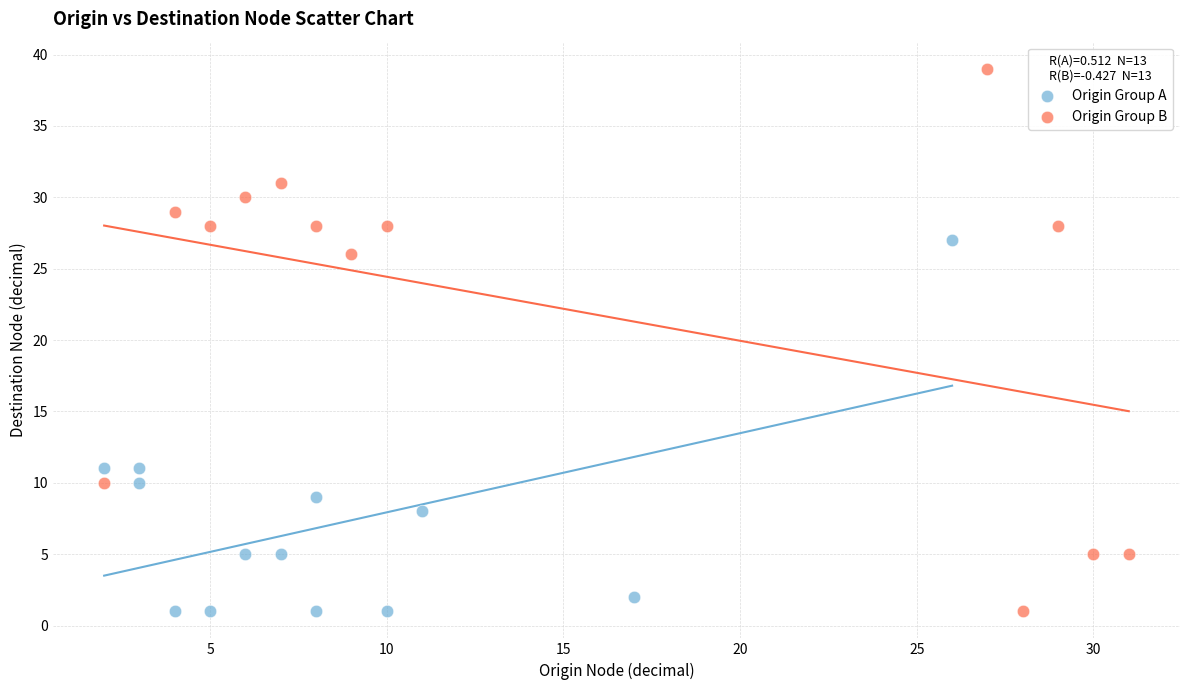

Which series has the largest Y range (max minus min)?

Origin Group B